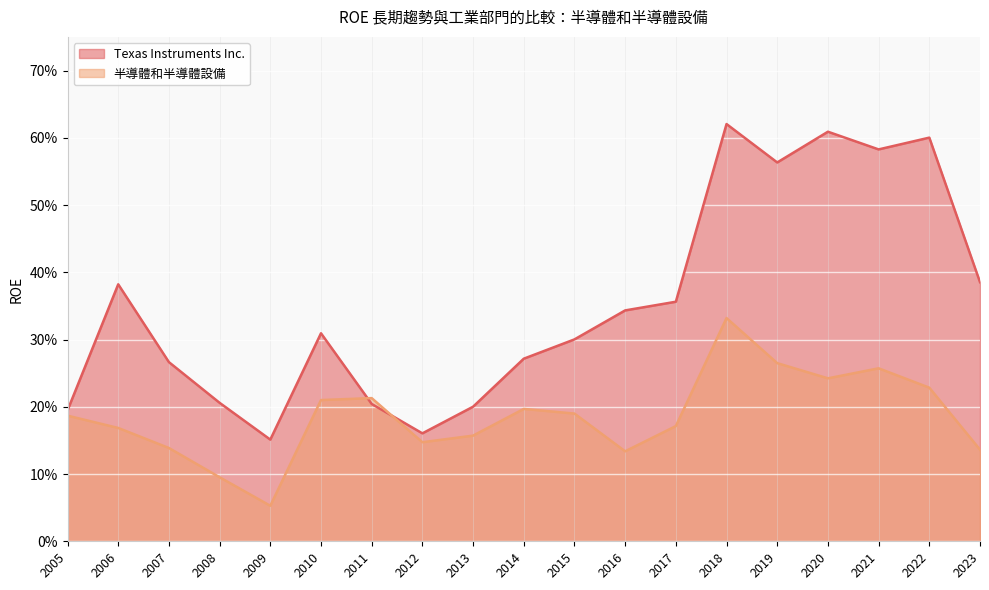

Where is 半導體和半導體設備 nearest to the value 0?

2009